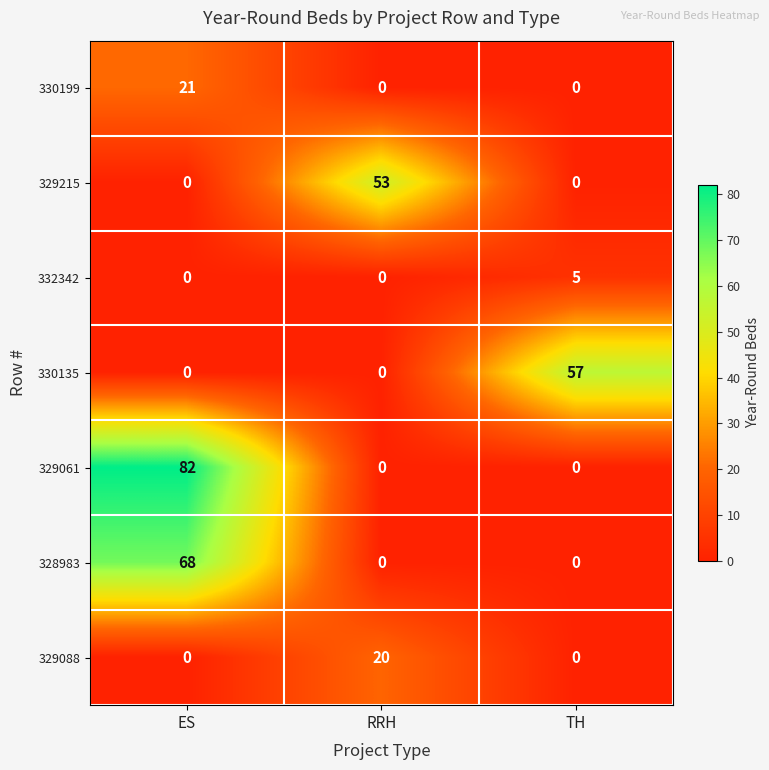

The 329061 series shows 35 at RRH. True or false?

False